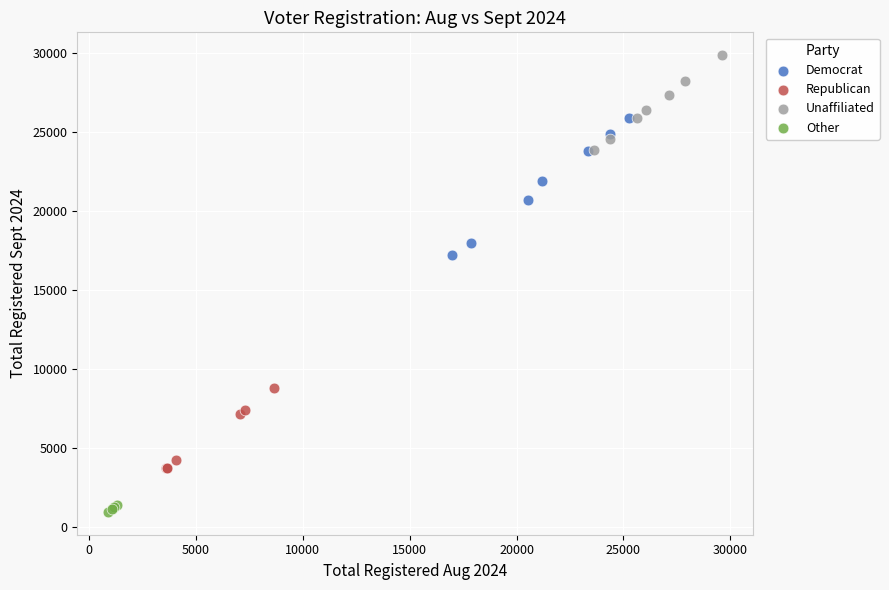

What are all the series names shown in the legend?

Democrat, Republican, Unaffiliated, Other